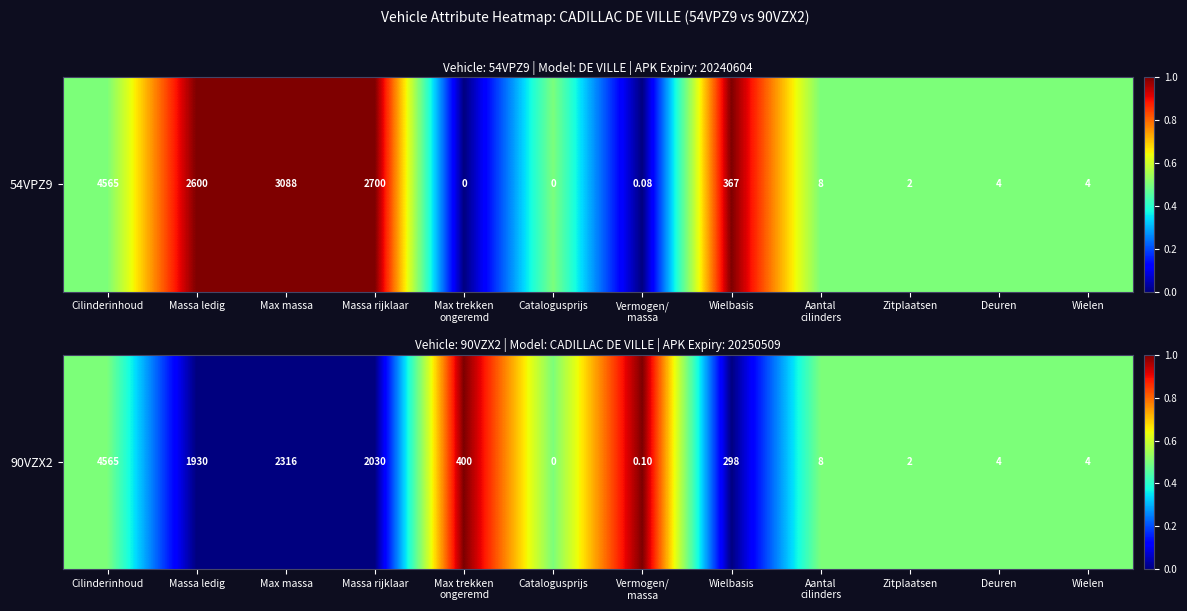

The value at Max trekken
ongeremd is 0.3. True or false?

False